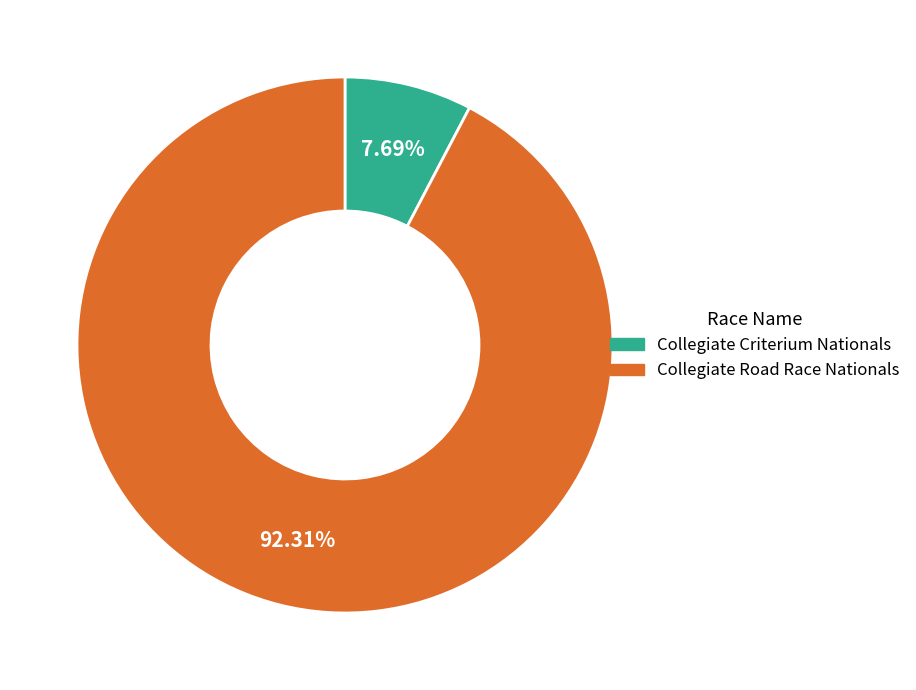

True or false: Collegiate Criterium Nationals accounts for 8% of the total.

True